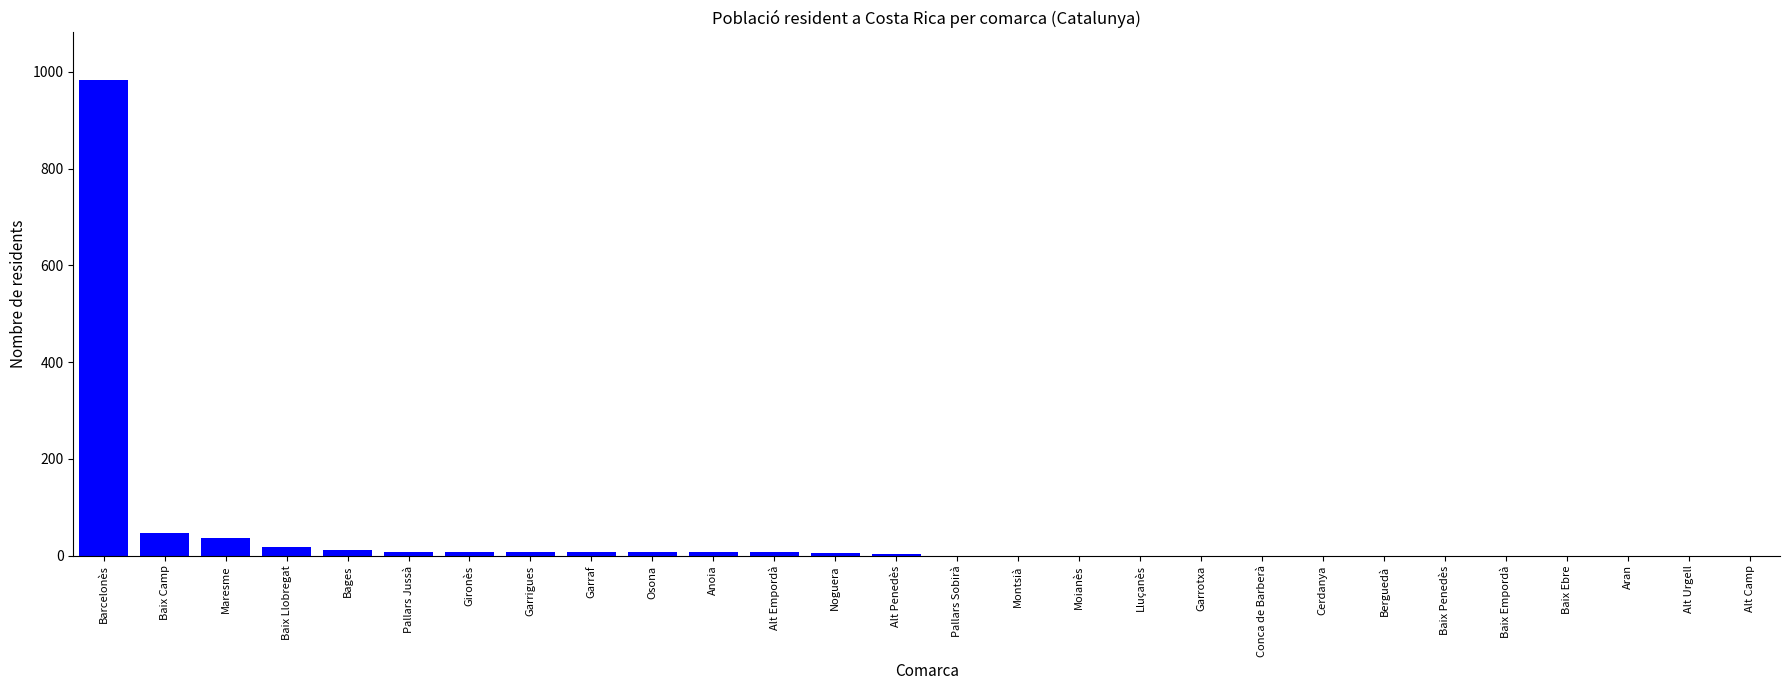

Is it true that the value at Berguedà is -489?

False